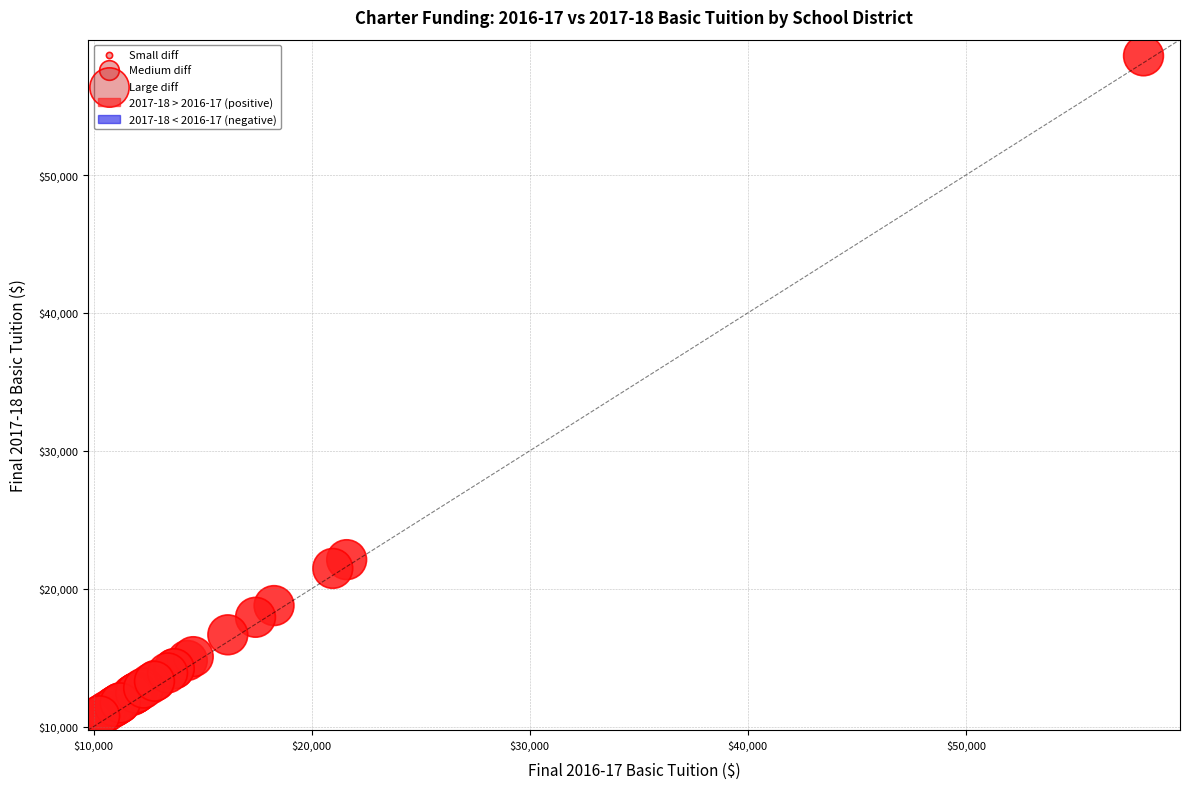

What Y value in the scatter plot is closest to 34545?

22107